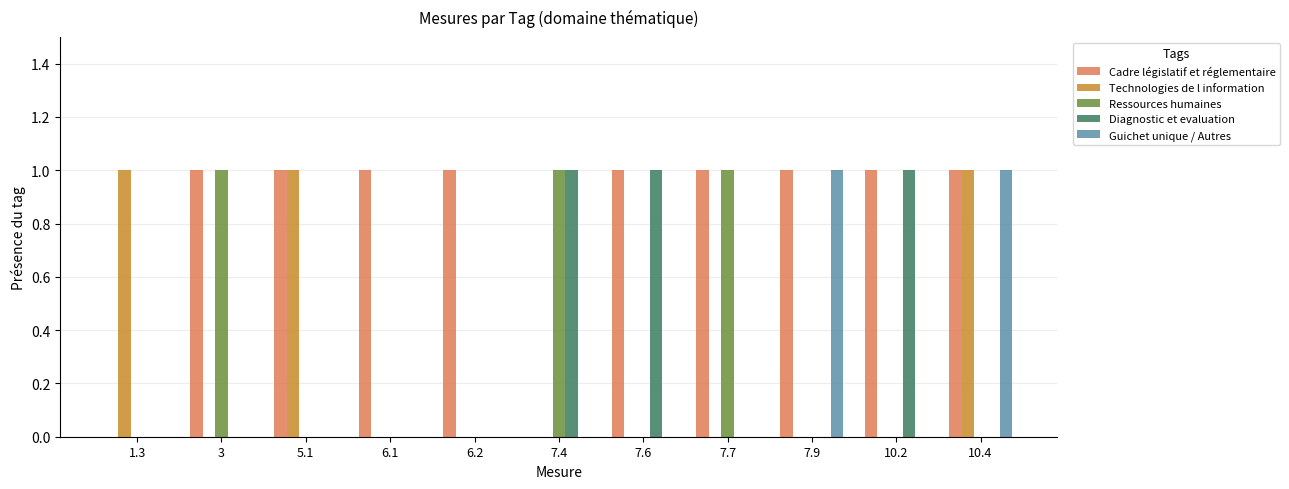

Which series changed the most between 5.1 and 10.4?

Guichet unique / Autres